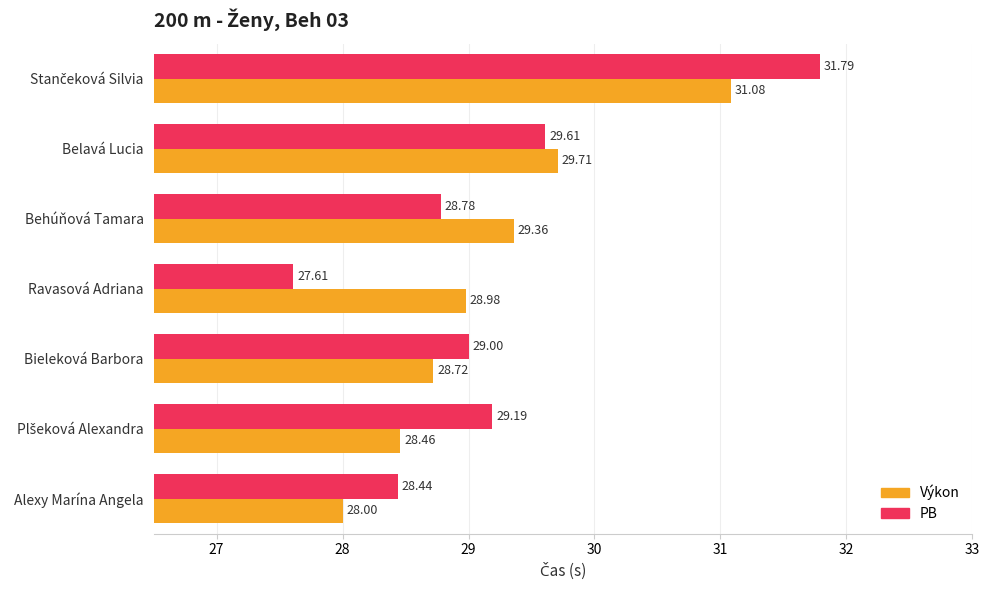

Which series has the largest total across all categories?

PB